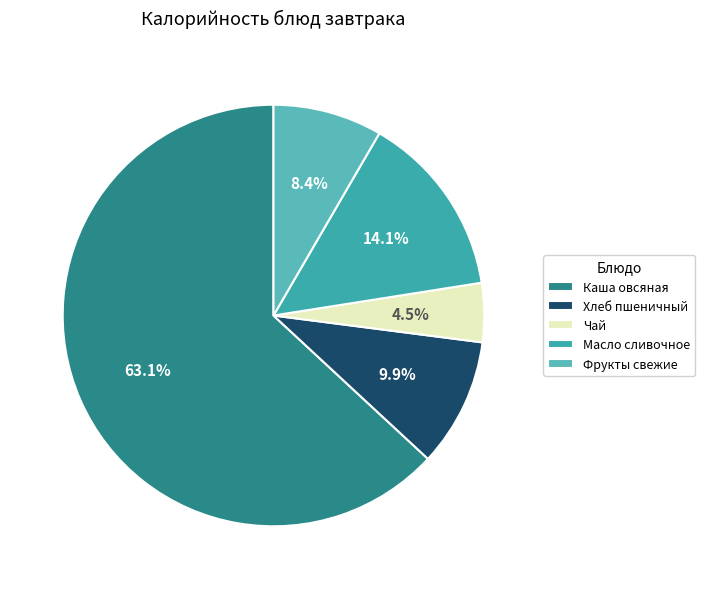

To the nearest percent, what is the difference between the largest and smallest slice percentages?

59%